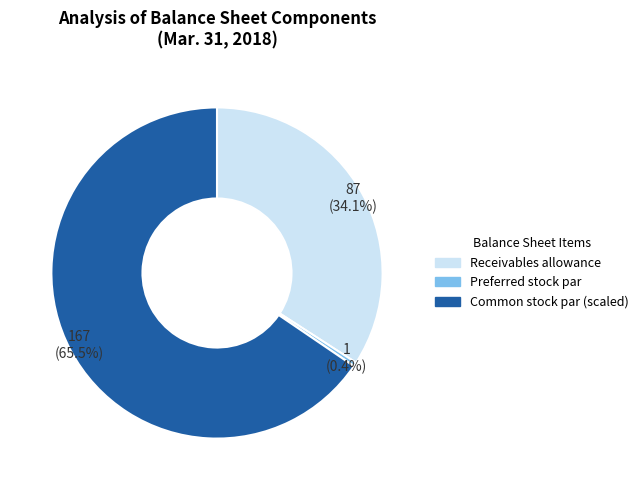

Is there a majority slice in this chart?

Yes